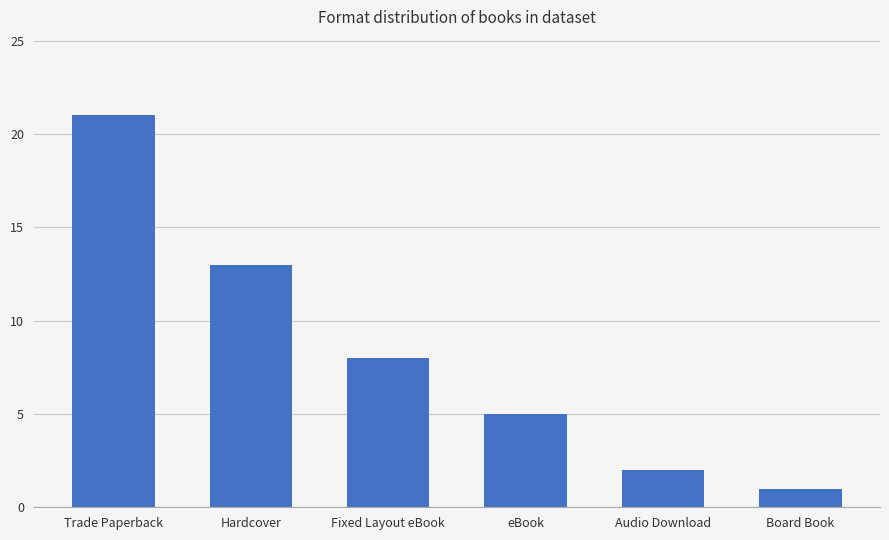

What is the label of the 4th bar from the left?

eBook